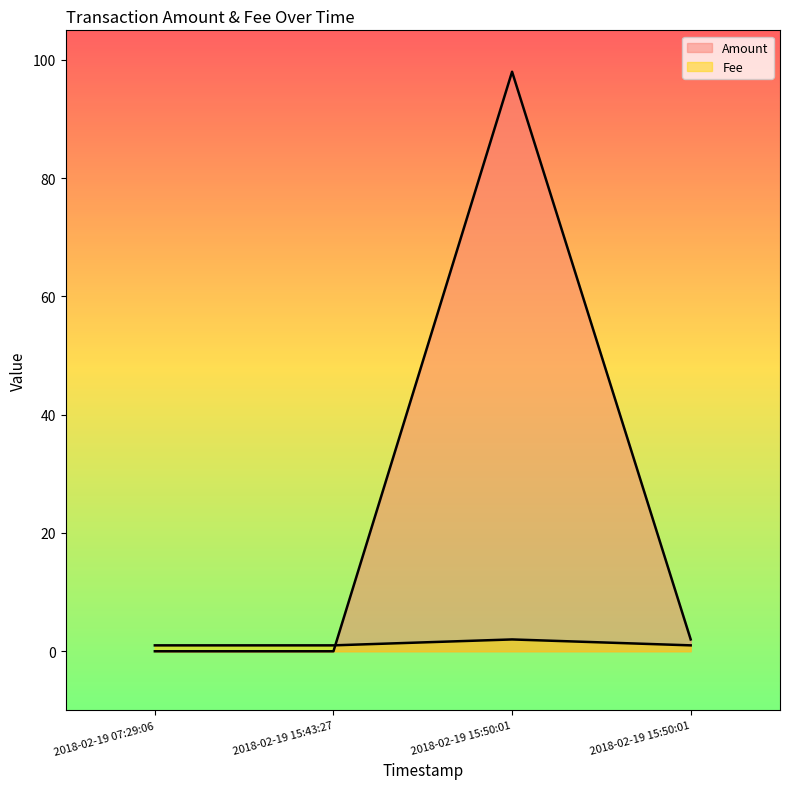

How many data points in Amount are above 2?

1